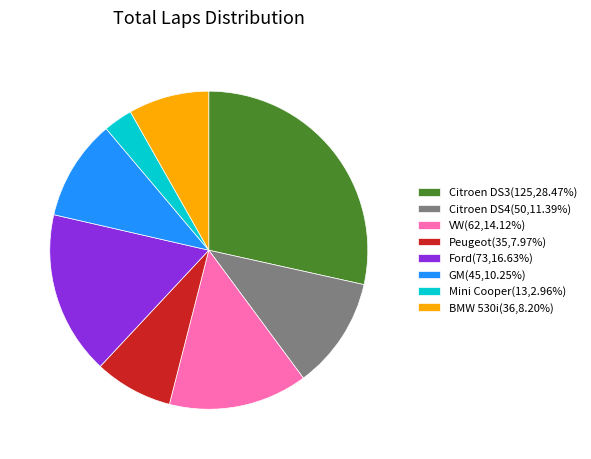

What is the ratio of the value at GM(45,10.25%) to the value at BMW 530i(36,8.20%)?

1.3